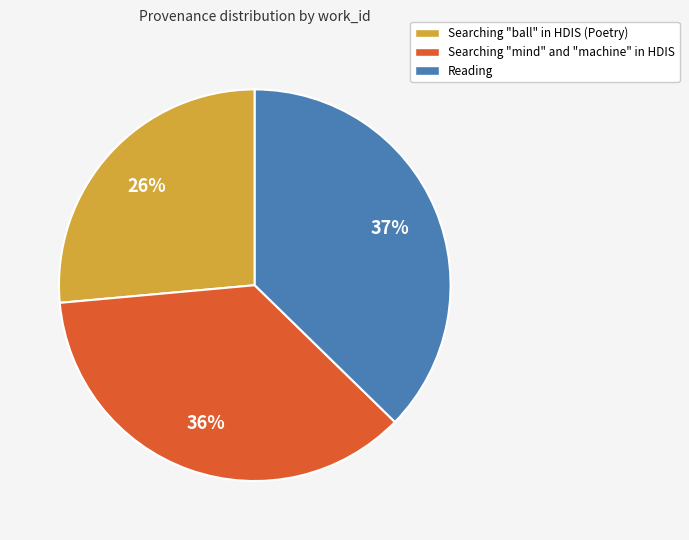

To the nearest percent, what is the combined percentage of Reading and Searching "mind" and "machine" in HDIS?

74%